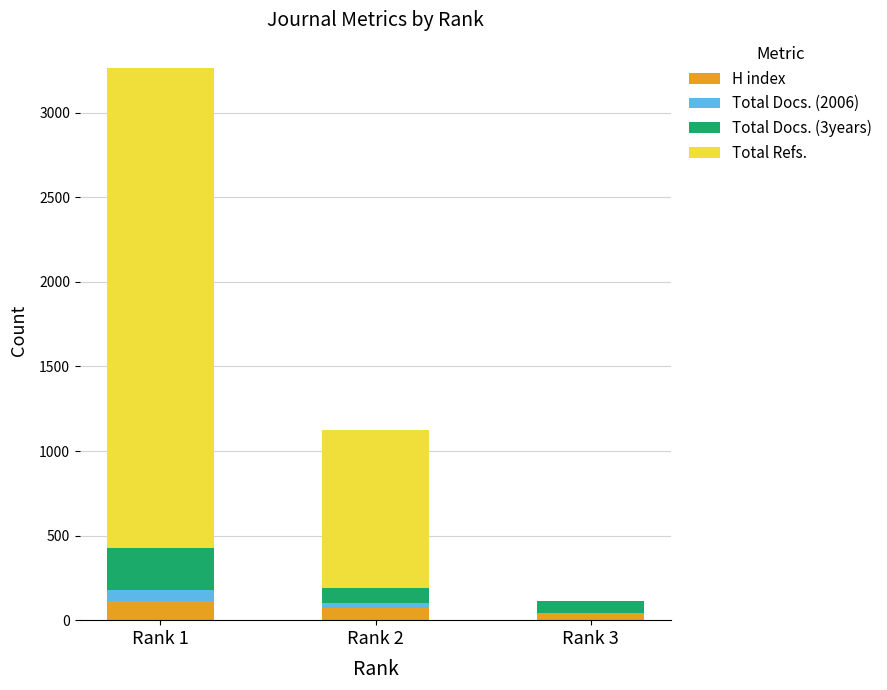

What is the sum of all H index values?

231